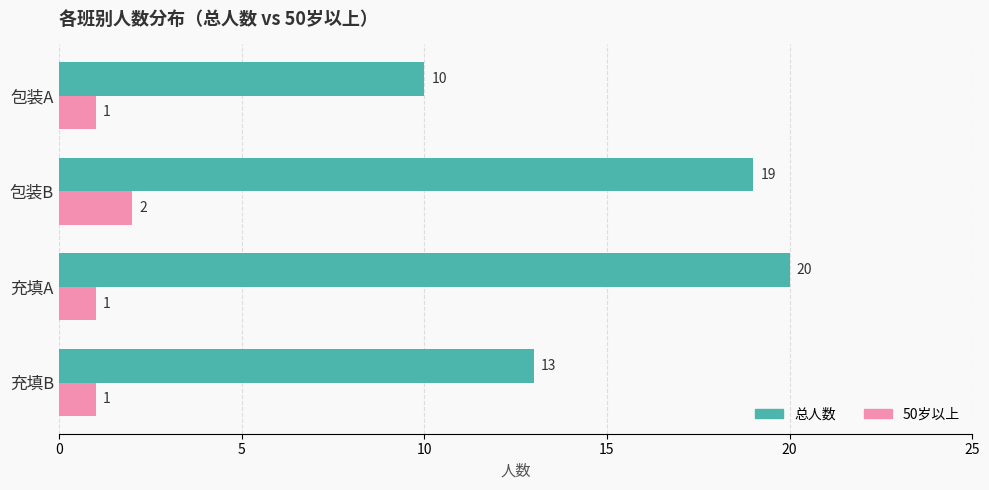

Read the 总人数 value at 充填B, to the nearest 5.

15